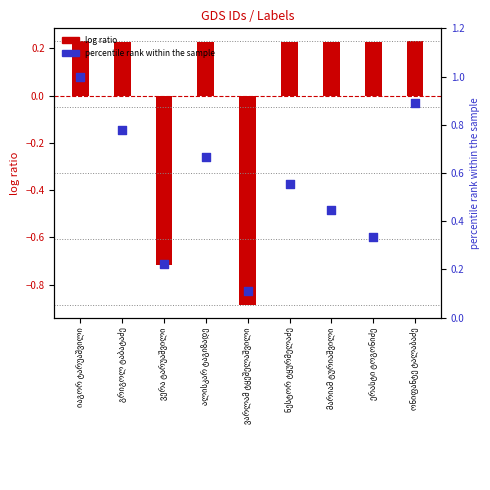

Which series contains the highest Y value?

percentile rank